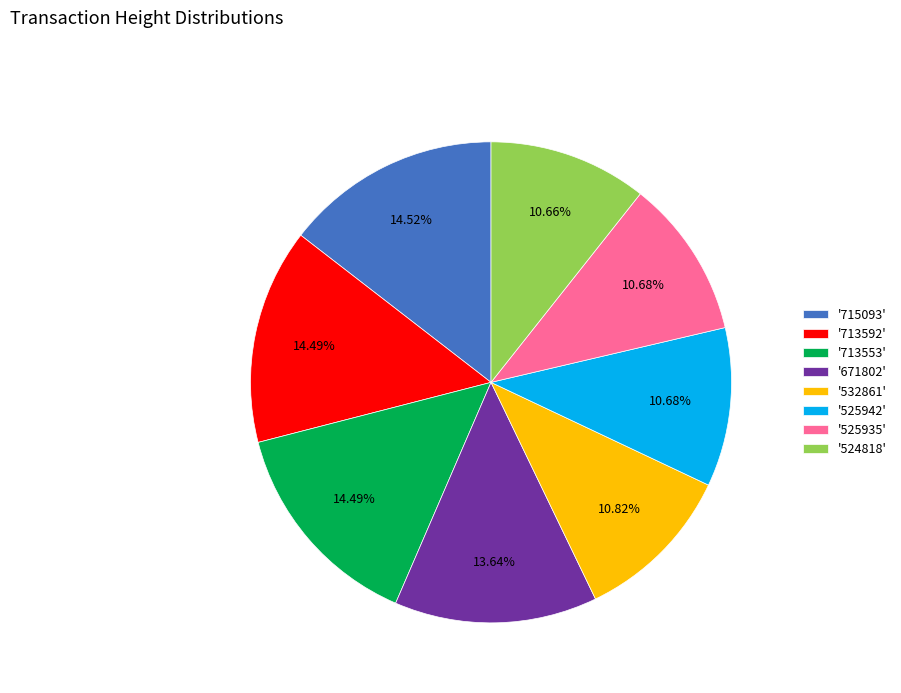

What is the ratio of the value at '525942' to the value at '532861'?

1.0